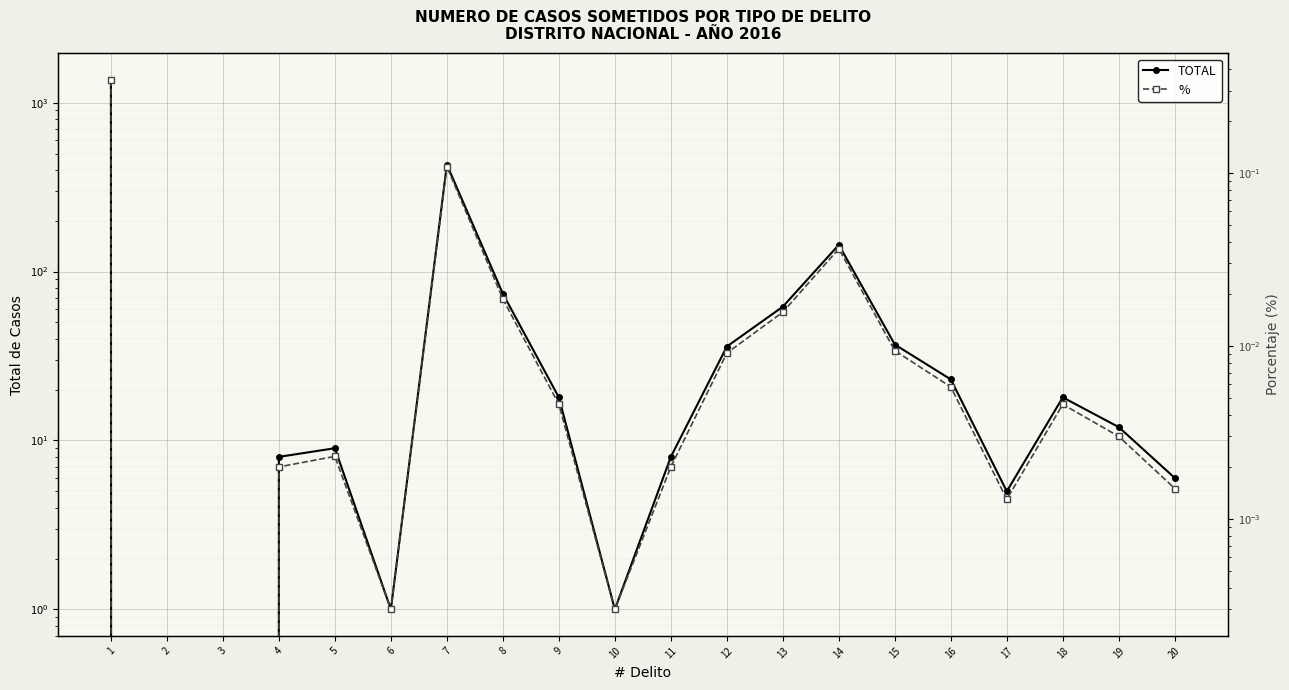

True or false: TOTAL and % cross at least once.

False